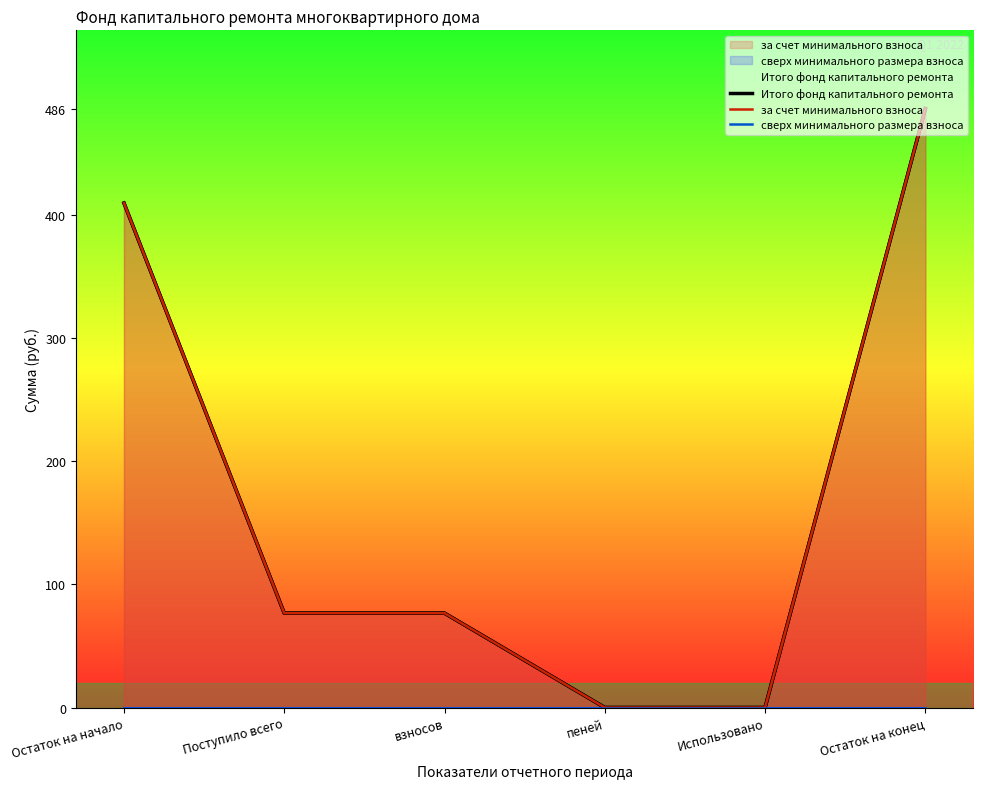

Between взносов and Остаток на начало, which is larger?

Остаток на начало